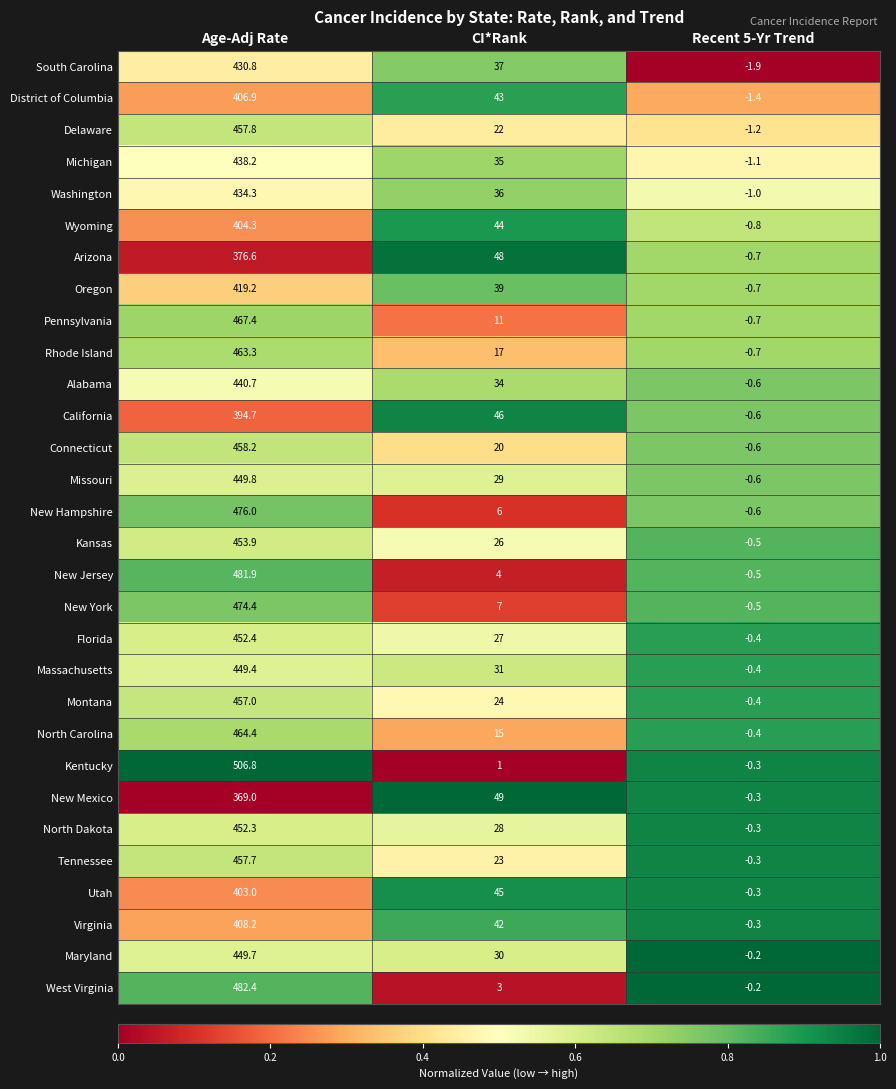

Is the value of Missouri at CI*Rank greater than the value of Alabama at CI*Rank?

No